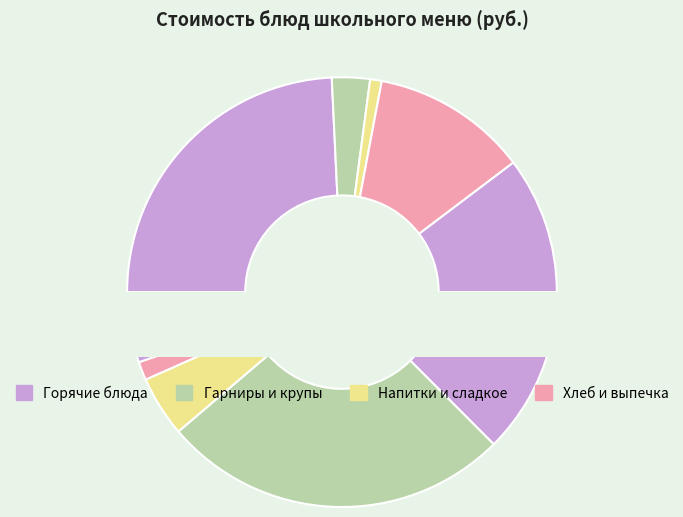

Is Чай с сахаром и лимоном the majority of the pie?

No